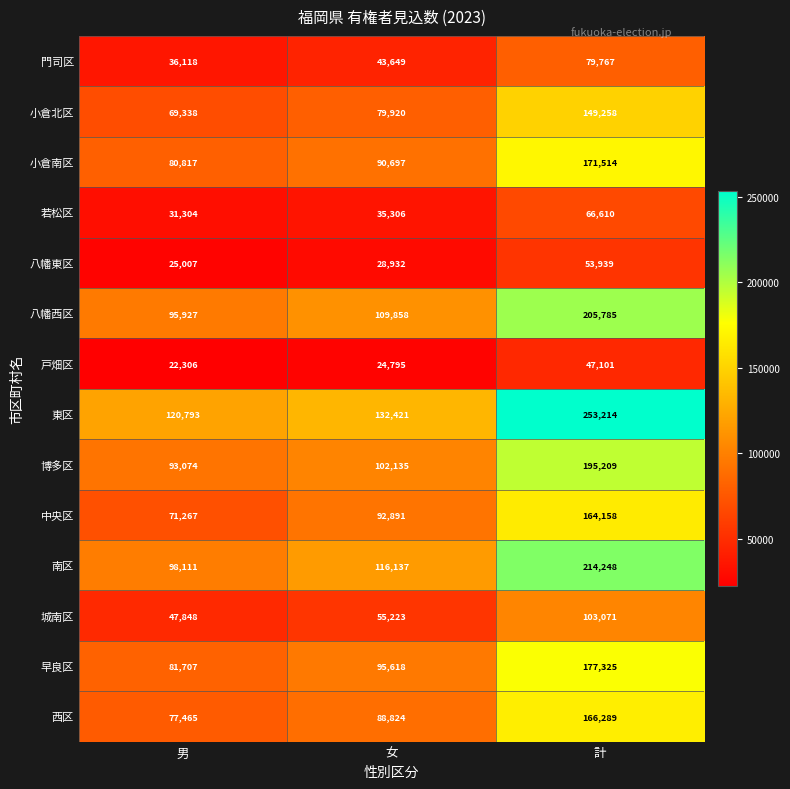

Which series has the widest spread of values?

東区